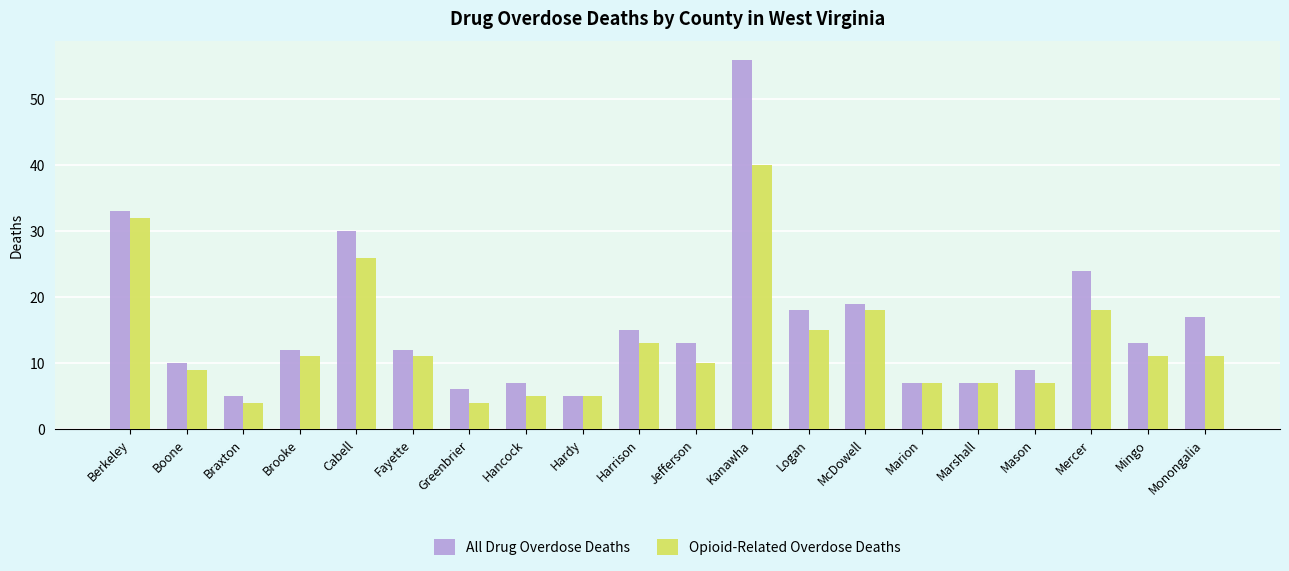

Read the Opioid-Related Overdose Deaths value at Cabell.

26